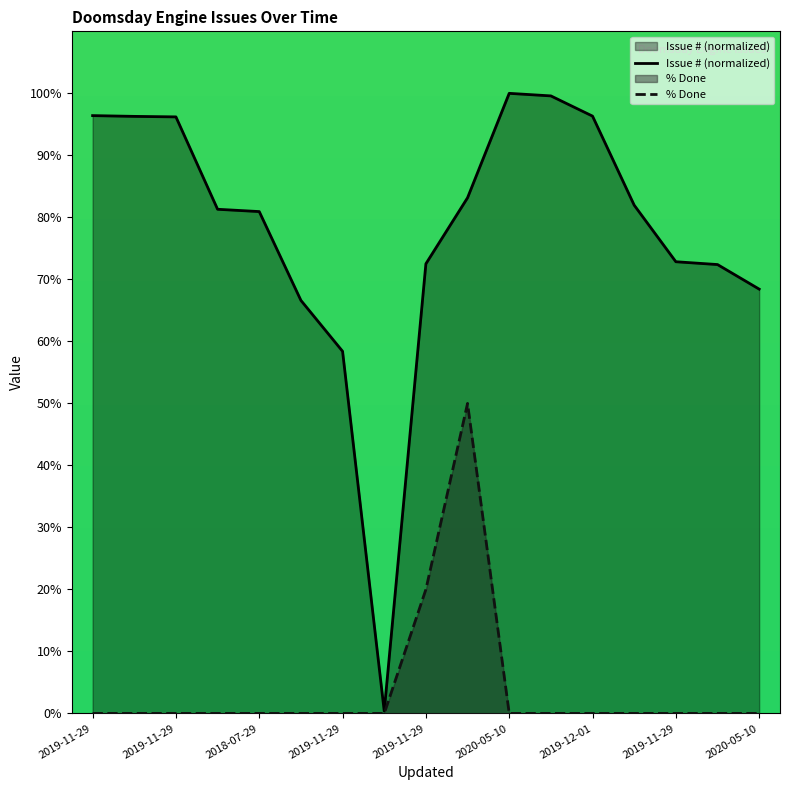

Reading left to right, what are all the values shown in this chart?

Issue # (normalized): 96.4	96.3	96.2	81.3	80.9	66.6	58.4	0.4	72.5	83.2	100.0	99.6	96.3	82.0	72.8	72.4	68.4
% Done: 0.0	0.0	0.0	0.0	0.0	0.0	0.0	0.0	20.0	50.0	0.0	0.0	0.0	0.0	0.0	0.0	0.0